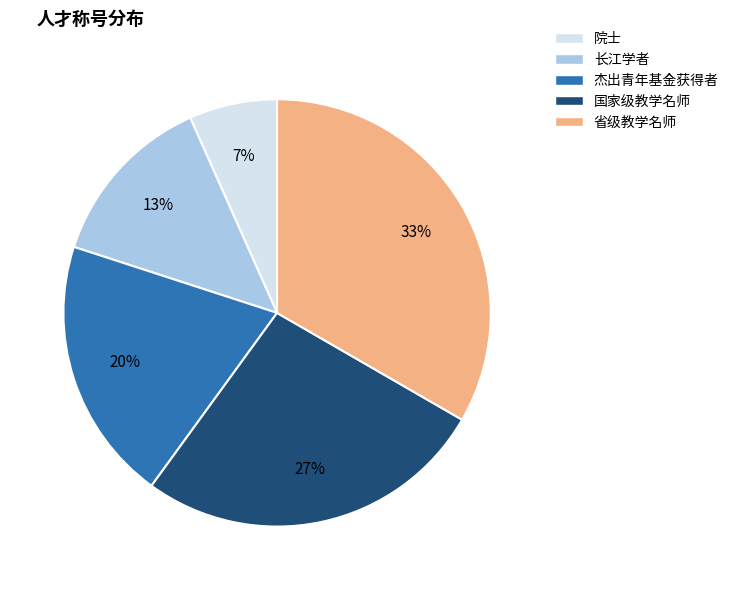

To the nearest percent, what percentage of the pie is 院士?

7%